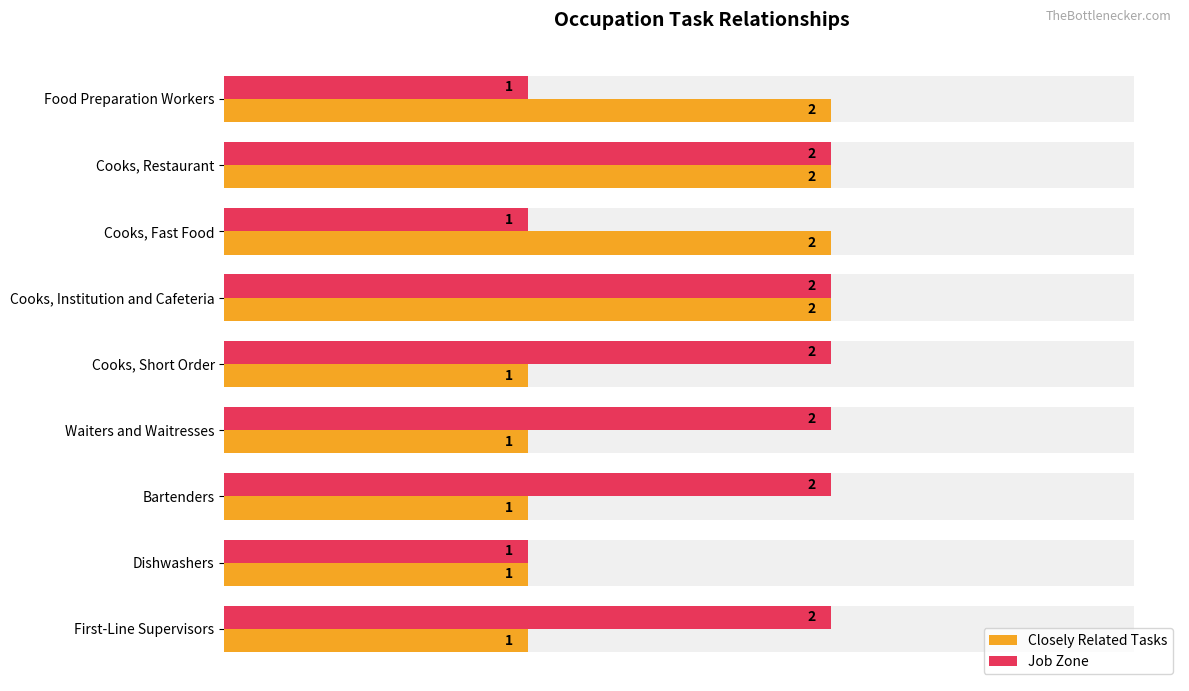

Reading left to right, extract all data points from this chart.

Closely Related Tasks: 2	2	2	2	1	1	1	1	1
Job Zone: 1	2	1	2	2	2	2	1	2